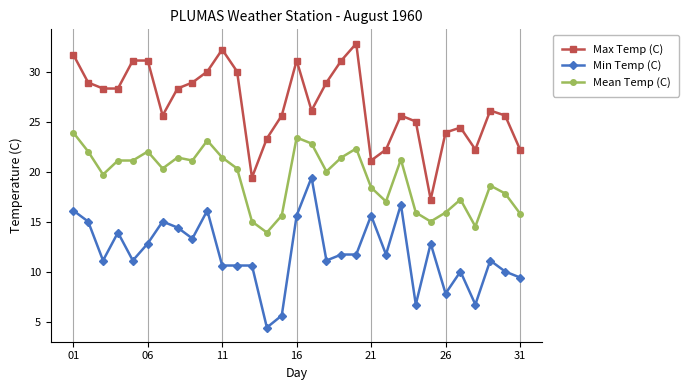

What is the minimum value for Min Temp (C)?

4.4